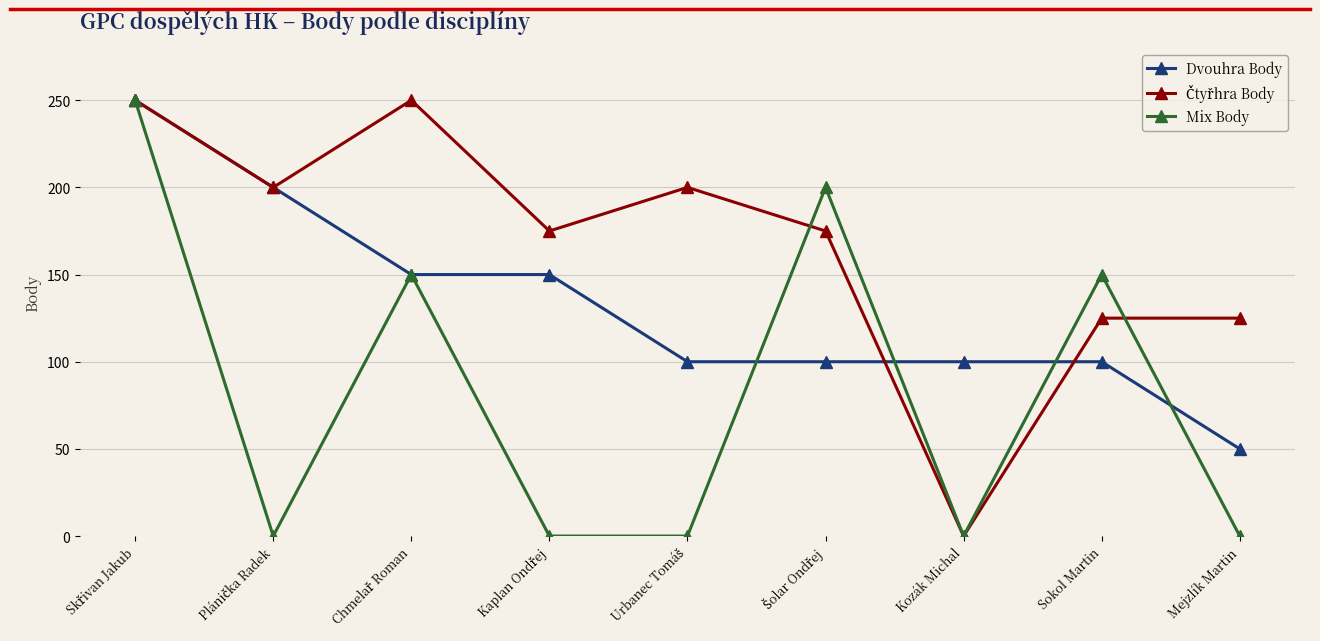

What is the label of the 8th point from the left?

Sokol Martin